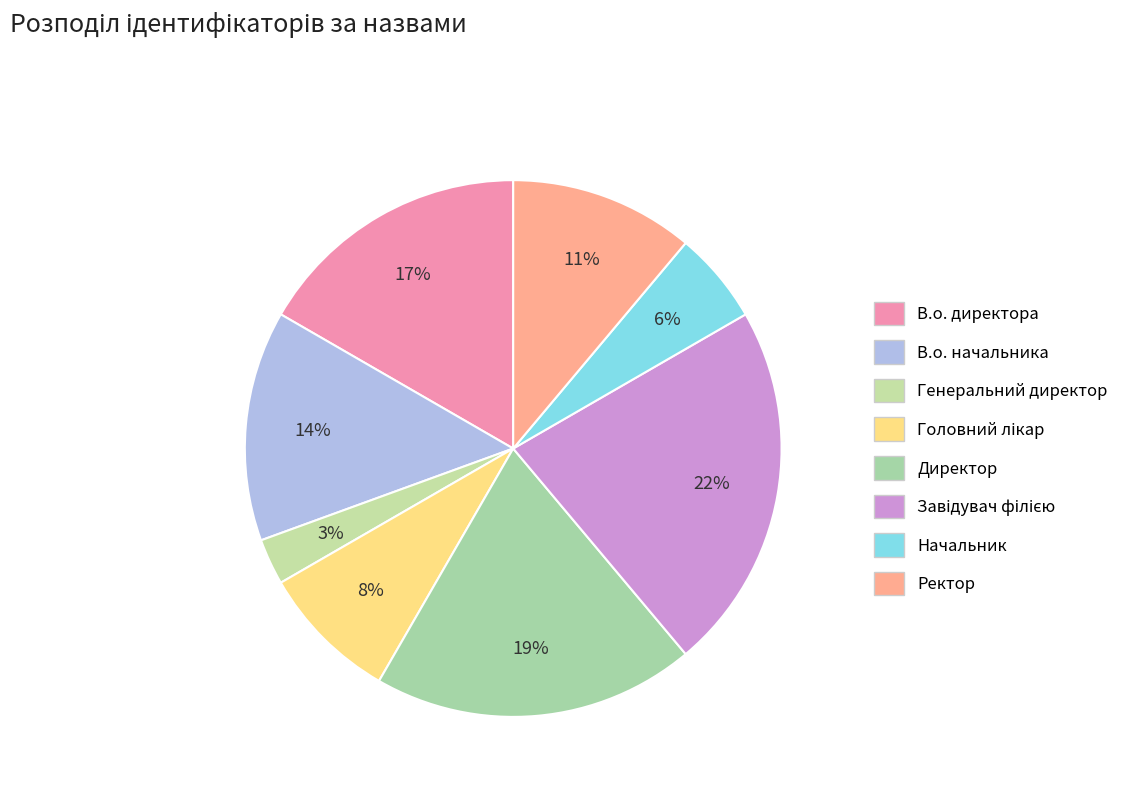

To the nearest percent, what is the combined percentage of В.о. начальника and Головний лікар?

22%